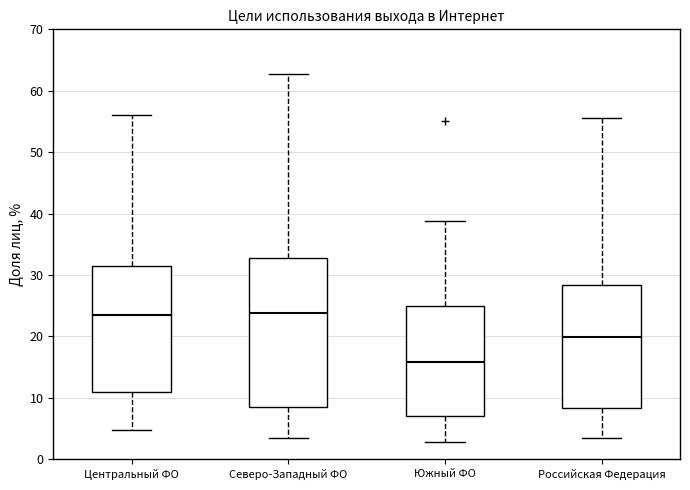

Where does the median line of the box for Российская Федерация sit on the y-axis? The values are not printed on the chart, so give them approximately, as read against the axis.

20